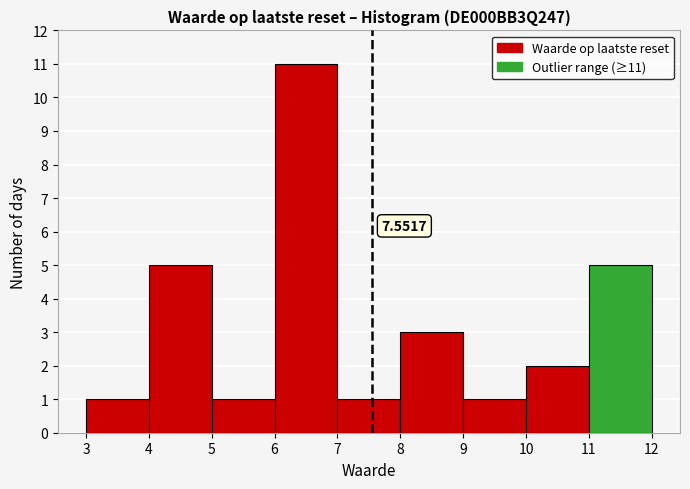

Which range on the x-axis has the tallest bar?

6 to 7